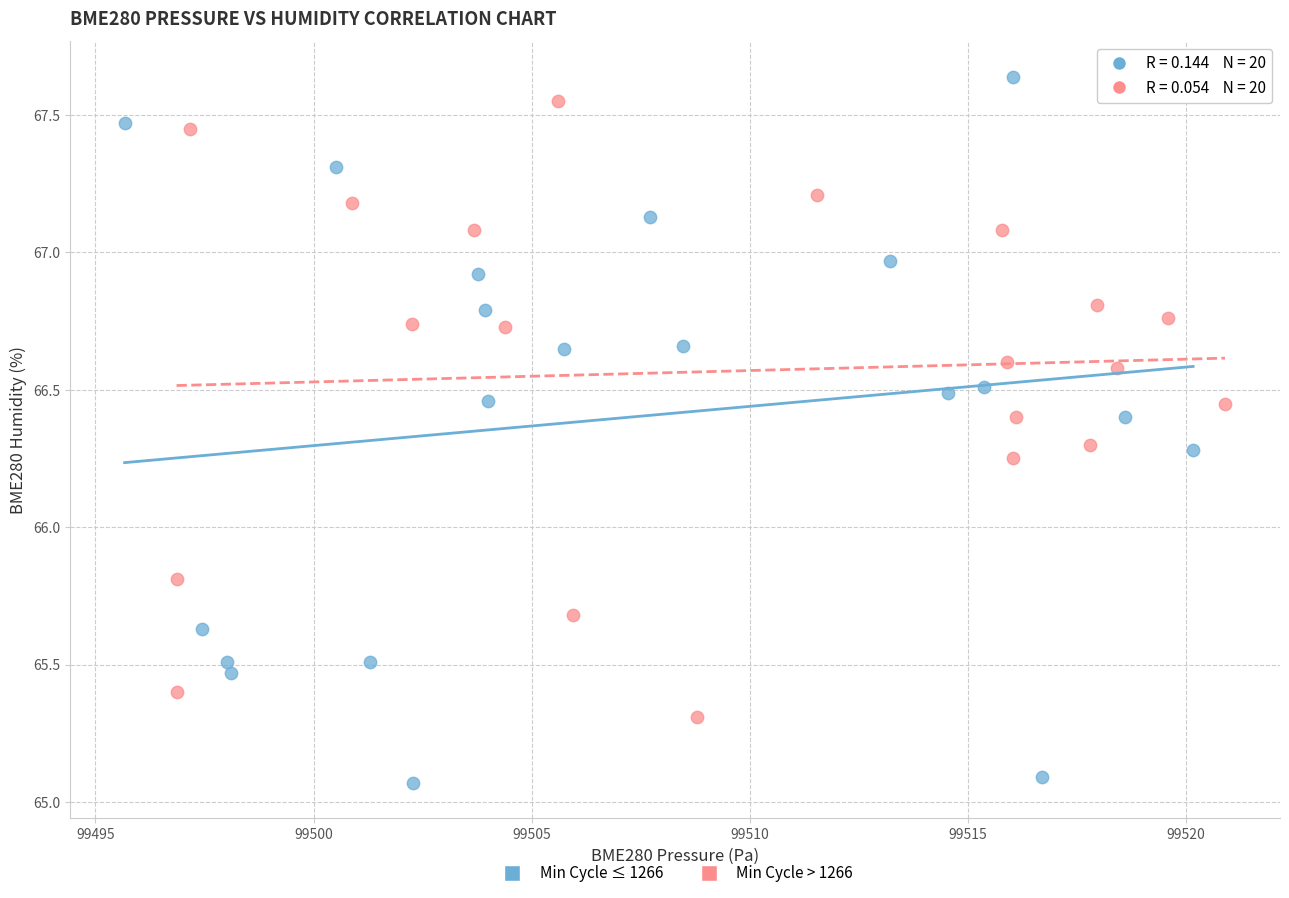

What are all the series names shown in the legend?

Min Cycle ≤ 1266, Min Cycle > 1266